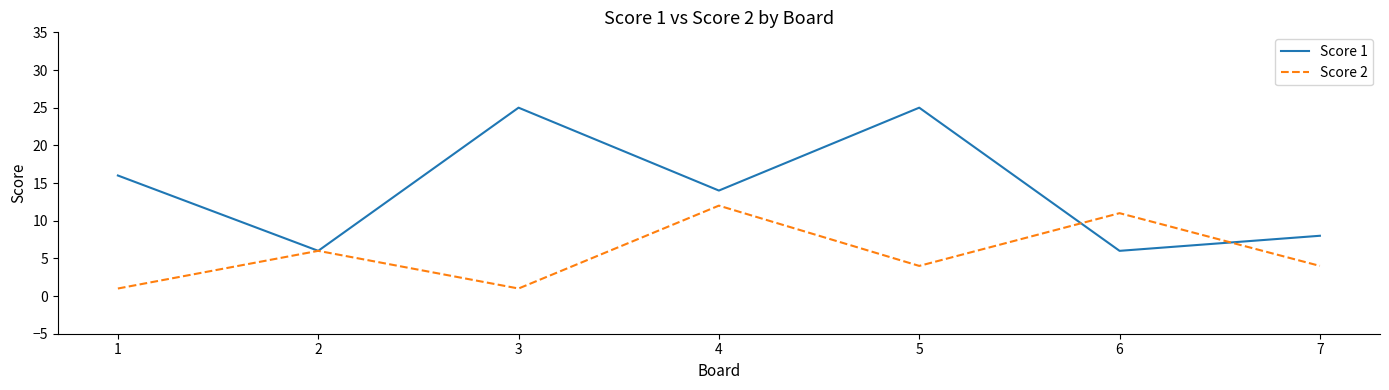

Where does the Score 1 series first go above 14?

1